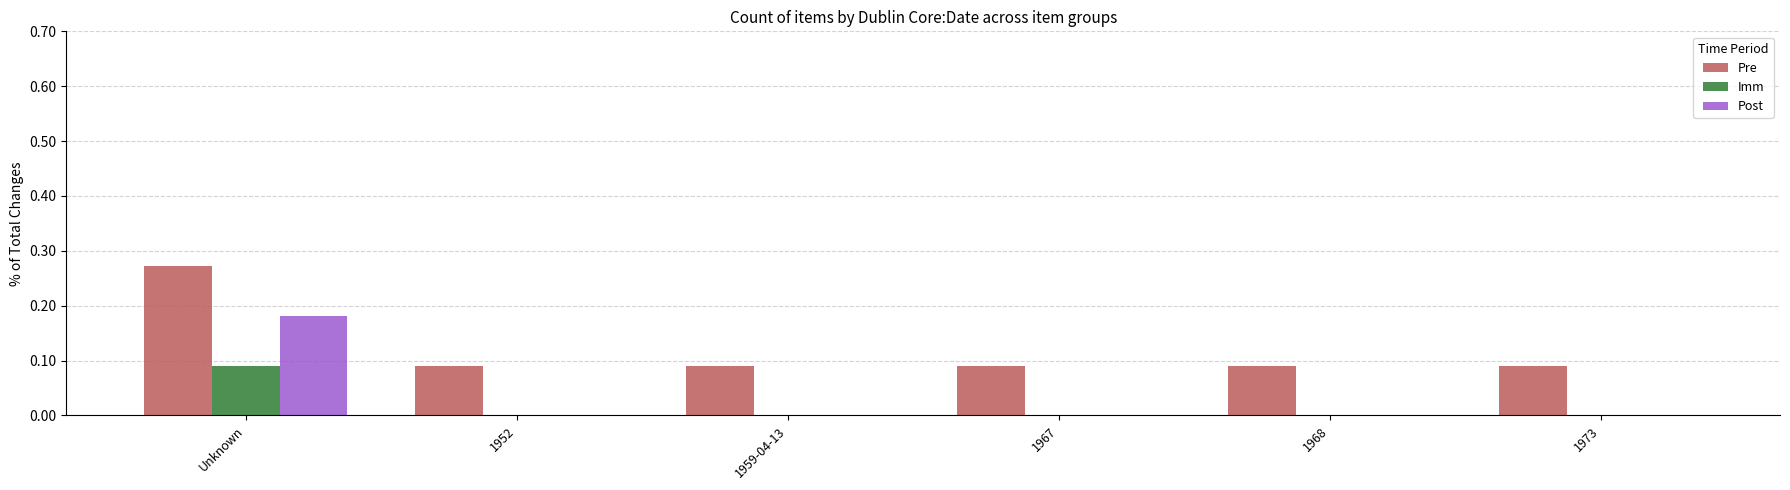

At which category is the sum across all series the highest?

Unknown